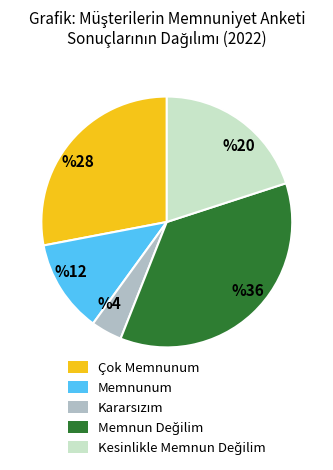

Which slice is the smallest?

%4